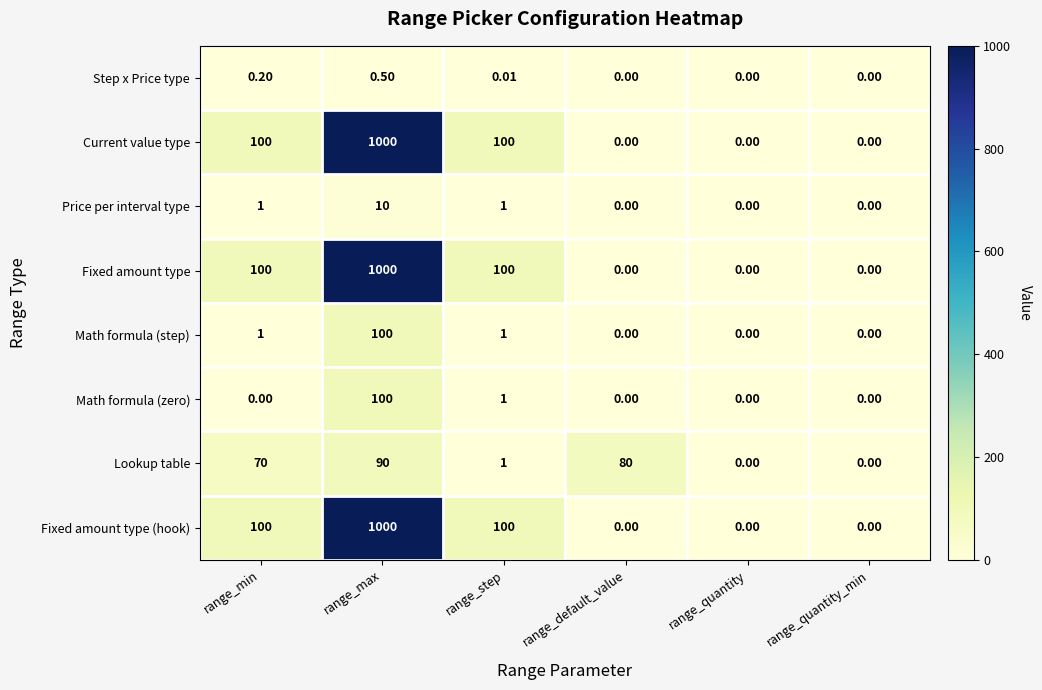

At how many categories does at least one series exceed 59?

4